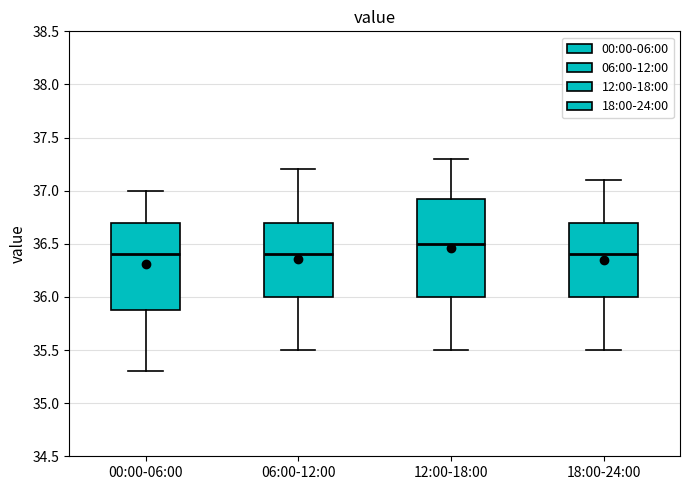

Reading left to right, transcribe this box plot: for each box, give where its median line is, the range the box spans, and where its two whiskers end, as read against the y-axis. The values are not printed on the chart, so give them approximately, as read against the axis.

00:00-06:00: median 36.40, box 35.90 to 36.70, whiskers 35.30 to 37.00
06:00-12:00: median 36.40, box 36.00 to 36.70, whiskers 35.50 to 37.20
12:00-18:00: median 36.50, box 36.00 to 36.95, whiskers 35.50 to 37.30
18:00-24:00: median 36.40, box 36.00 to 36.70, whiskers 35.50 to 37.10